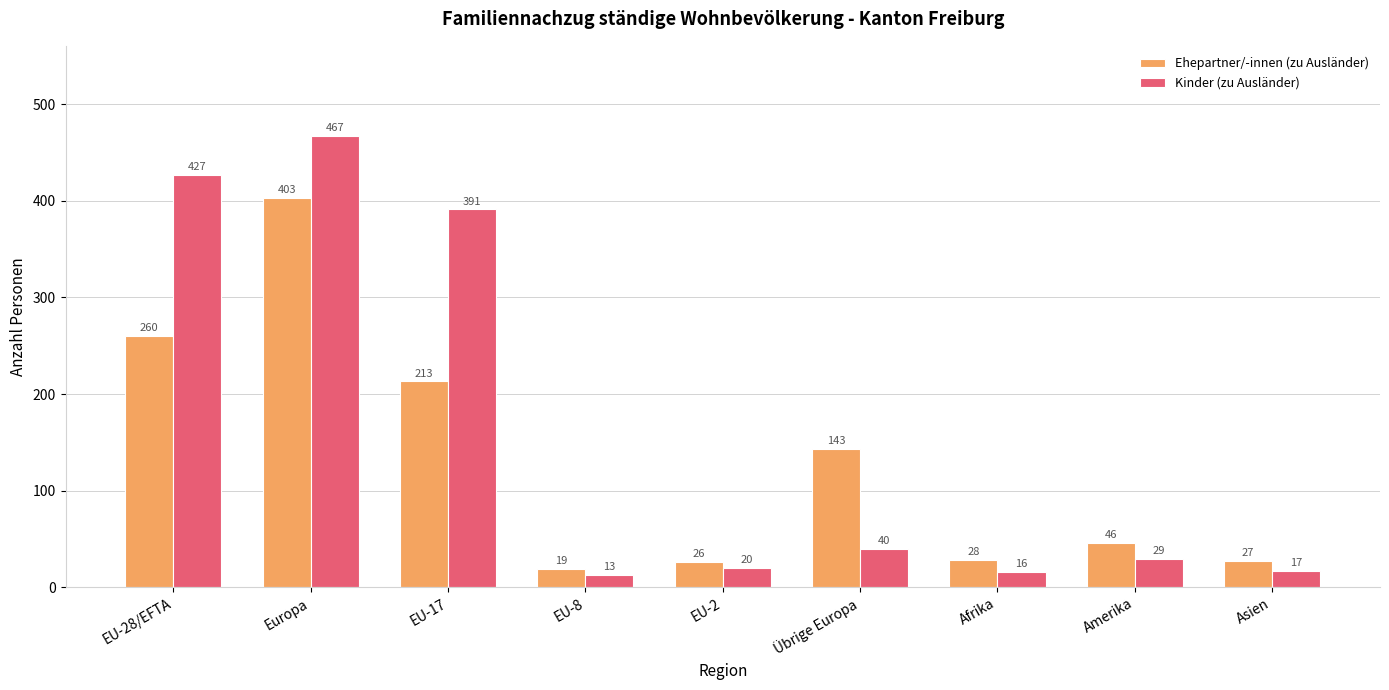

List the series in order of their peak value, lowest first.

Ehepartner/-innen (zu Ausländer), Kinder (zu Ausländer)